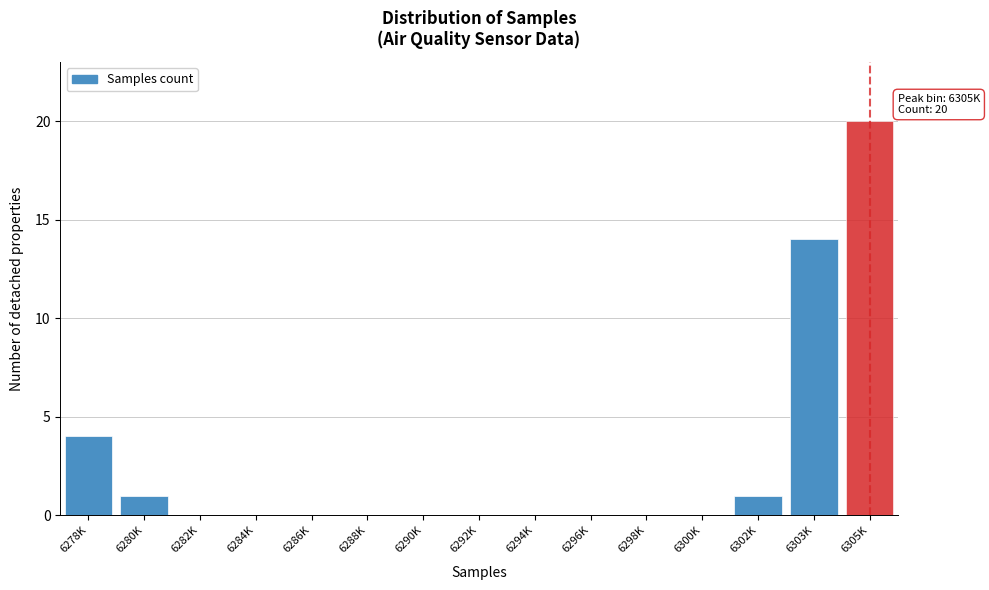

Reading left to right, transcribe all the data shown in this chart.

6278K=4	6280K=1	6282K=0	6284K=0	6286K=0	6288K=0	6290K=0	6292K=0	6294K=0	6296K=0	6298K=0	6300K=0	6302K=1	6303K=14	6305K=20